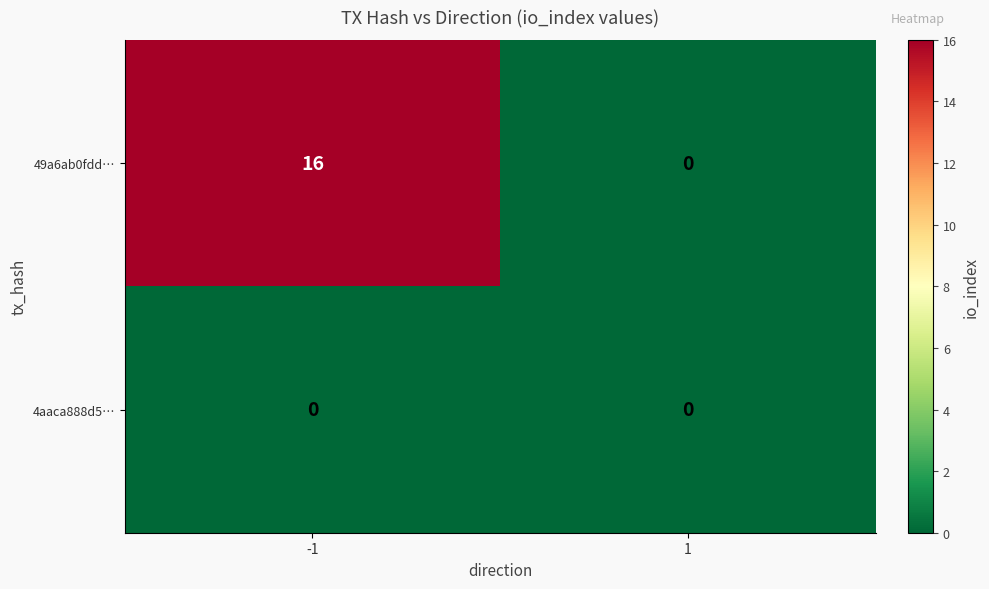

What is the difference between the 49a6ab0fdd… values at 1 and -1?

16